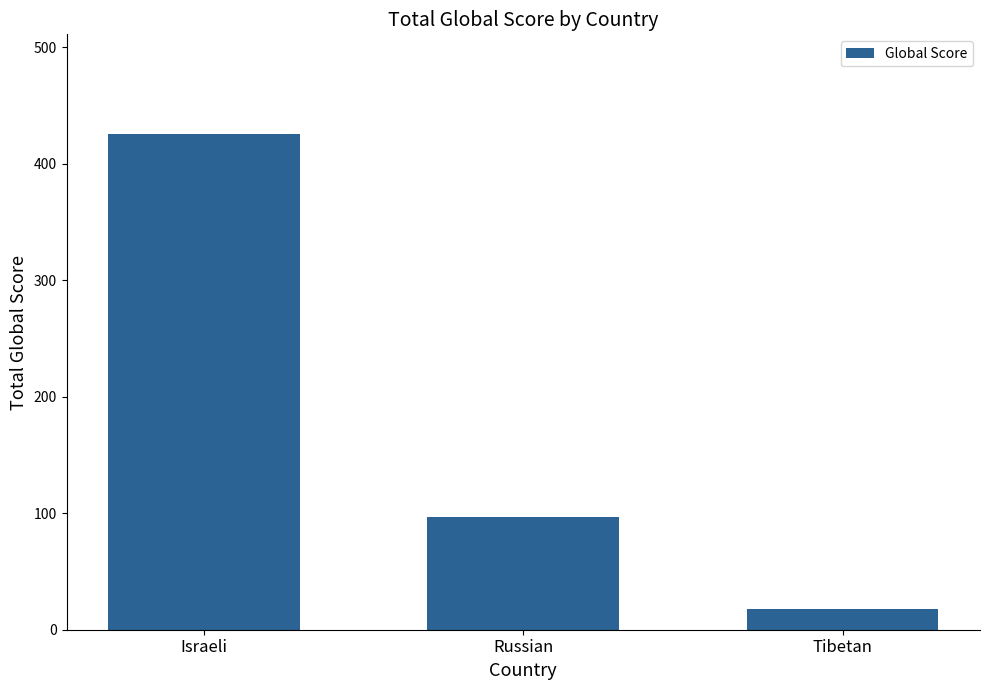

List the labels in order of value, largest first.

Israeli, Russian, Tibetan